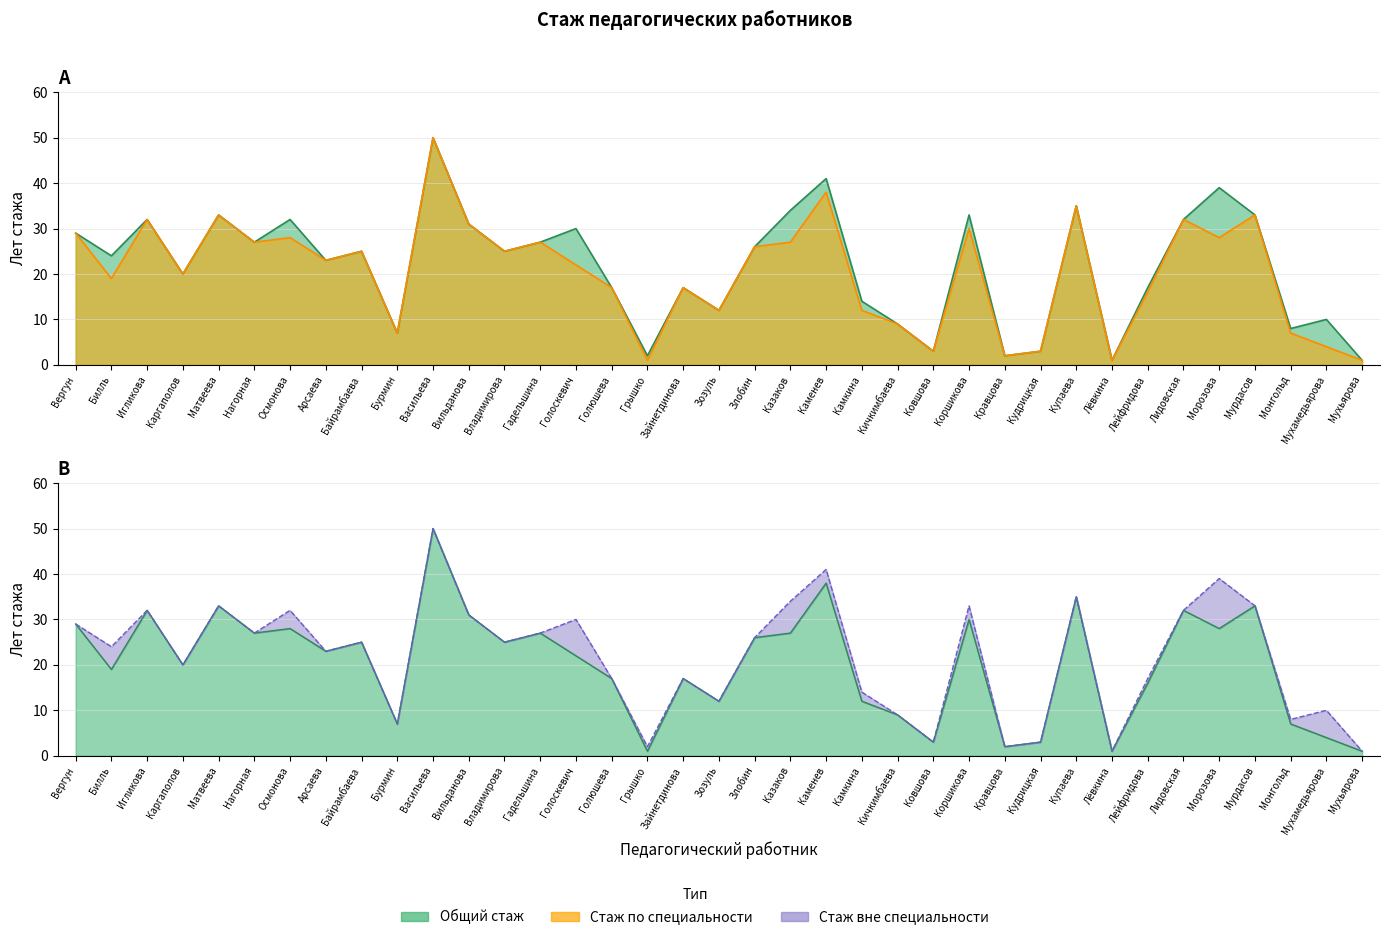

At which label is Общий стаж closest to 25?

Байрамбаева